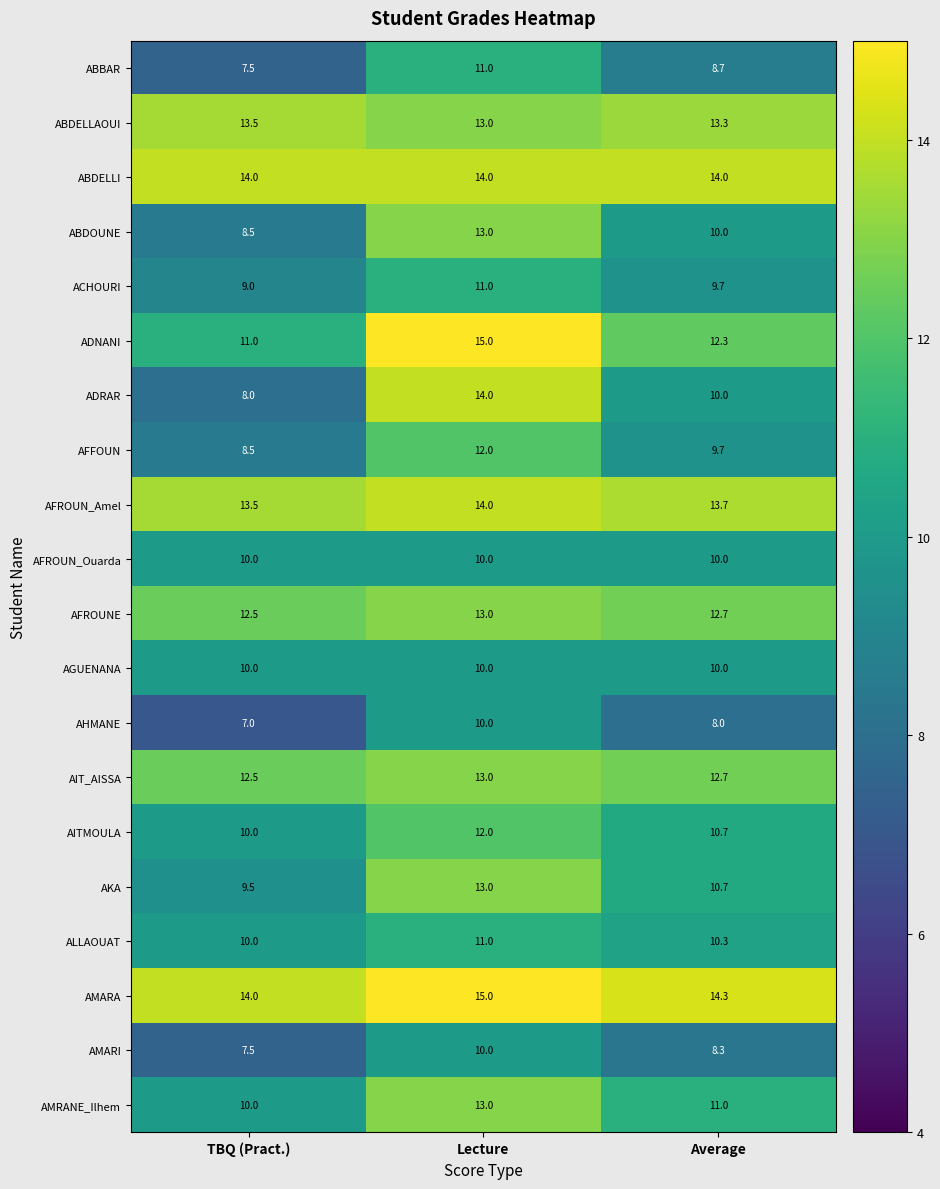

Which series has the largest total across all categories?

AMARA